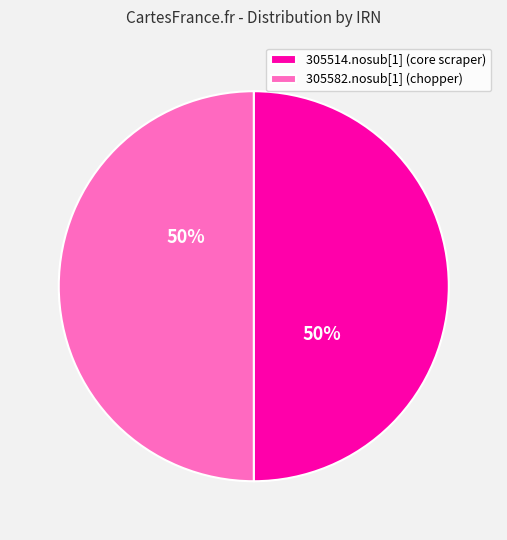

How many slices are in this pie chart?

2